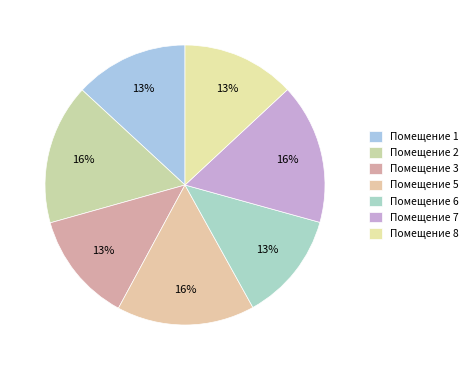

How many segments does this pie chart have?

7